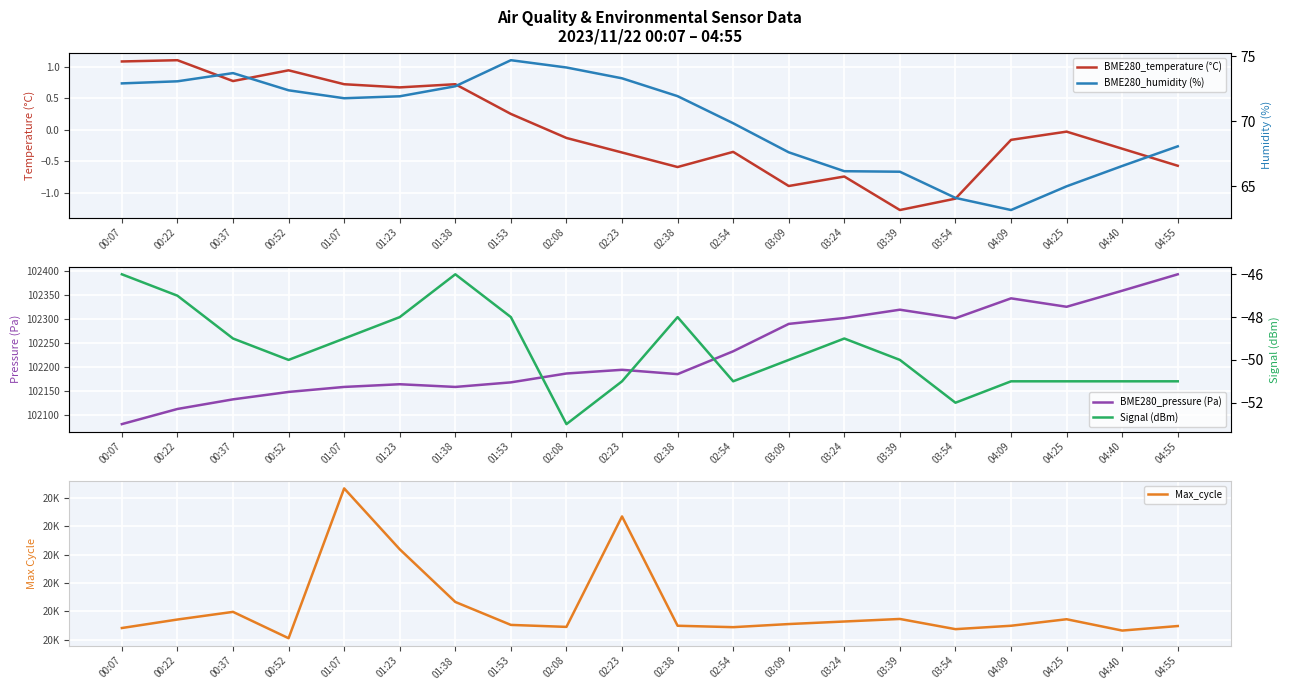

Reading left to right, what are all the values shown in this chart?

BME280_temperature (°C): 1.1	1.1	0.8	0.9	0.7	0.7	0.7	0.2	-0.1	-0.4	-0.6	-0.3	-0.9	-0.7	-1.3	-1.1	-0.2	-0.0	-0.3	-0.6
BME280_pressure (Pa): 102081.0	102112.6	102132.7	102148.1	102158.6	102164.2	102158.6	102168.1	102186.6	102194.3	102185.3	102232.9	102290.1	102302.3	102319.7	102301.9	102343.3	102325.8	102359.2	102393.5
Max_cycle: 20041.0	20071.0	20098.0	20005.0	20534.0	20319.0	20133.0	20052.0	20045.0	20435.0	20049.0	20044.0	20055.0	20064.0	20073.0	20037.0	20049.0	20072.0	20032.0	20048.0
BME280_humidity (%): 72.9	73.1	73.7	72.4	71.8	71.9	72.7	74.7	74.1	73.3	71.9	69.8	67.6	66.2	66.1	64.1	63.2	65.0	66.6	68.1
Signal (dBm): -46.0	-47.0	-49.0	-50.0	-49.0	-48.0	-46.0	-48.0	-53.0	-51.0	-48.0	-51.0	-50.0	-49.0	-50.0	-52.0	-51.0	-51.0	-51.0	-51.0